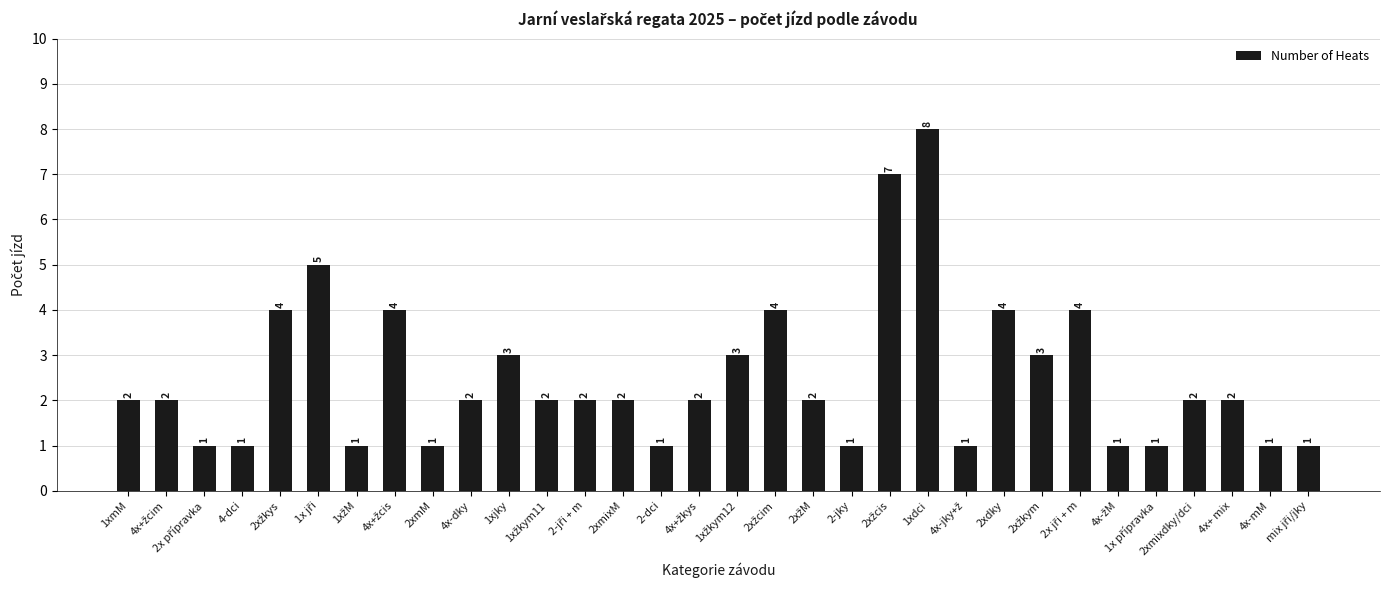

How many values are between 1 and 4?

29